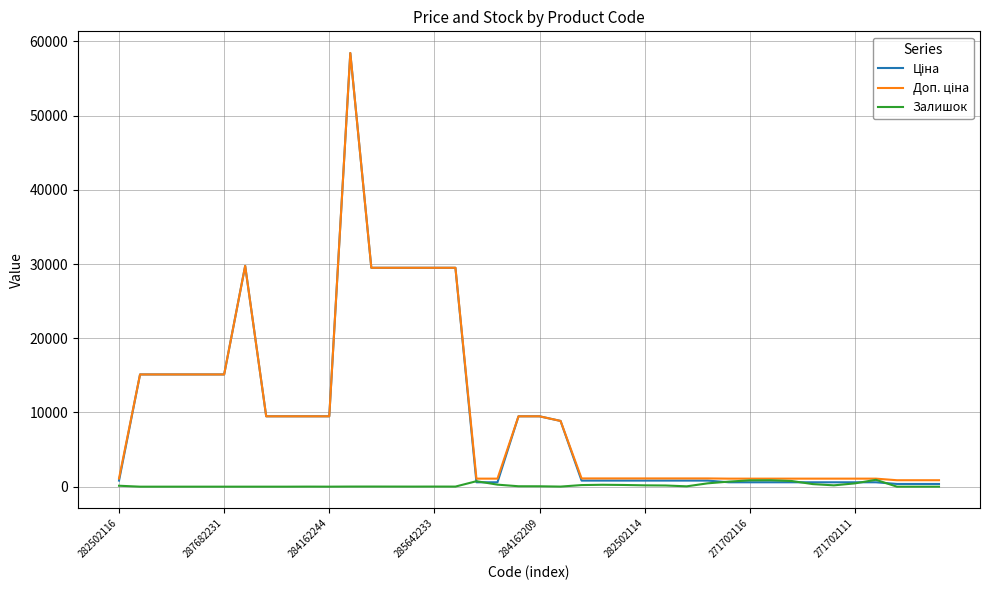

What is the greatest value displayed?

58426.5